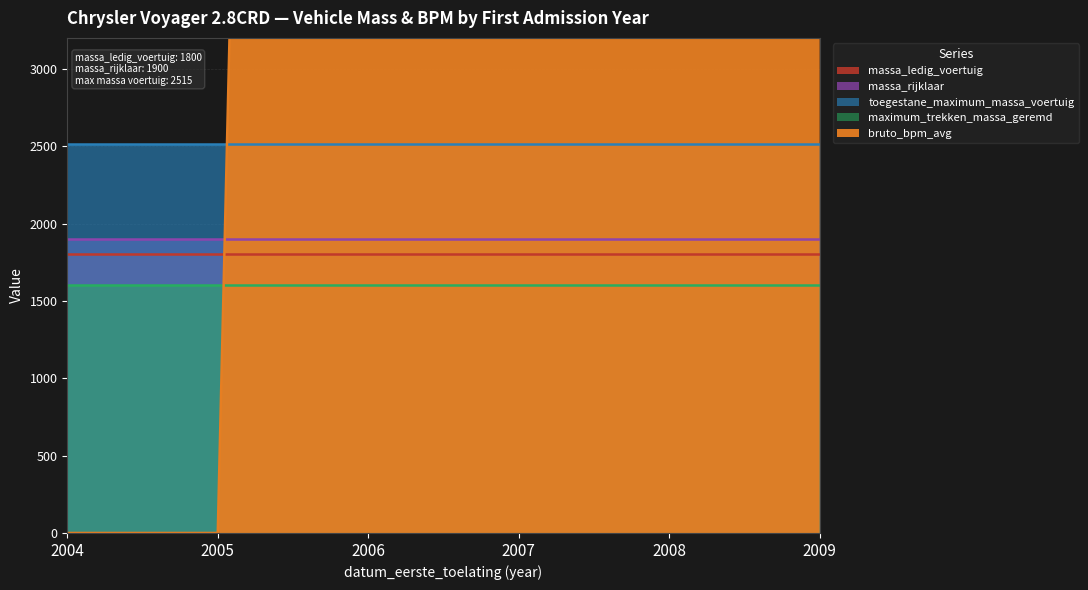

The massa_ledig_voertuig series shows 1800 at 2005. True or false?

True